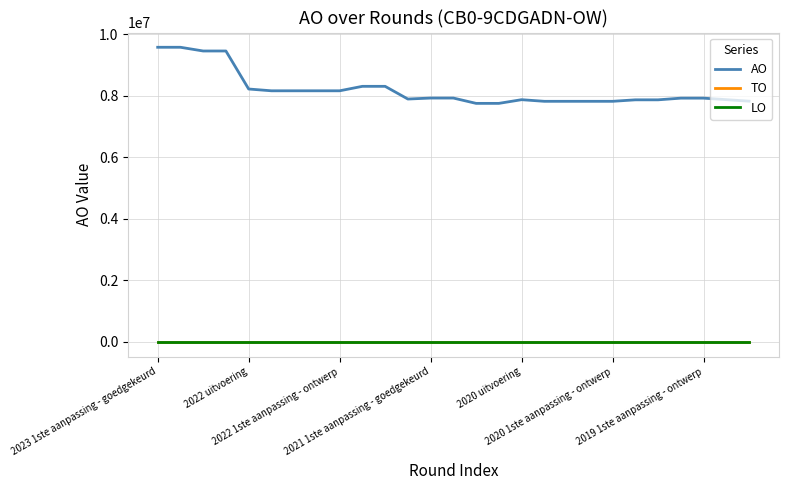

Does the chart display data point markers on the line(s)?

No